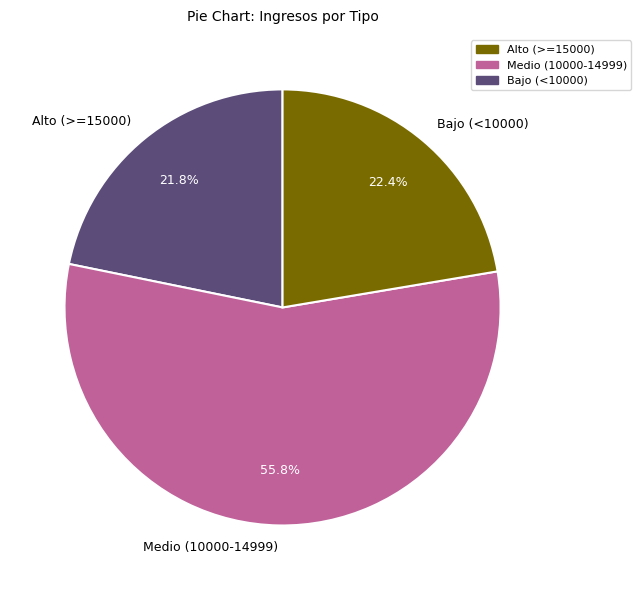

Which slice is the largest?

Medio (10000-14999)